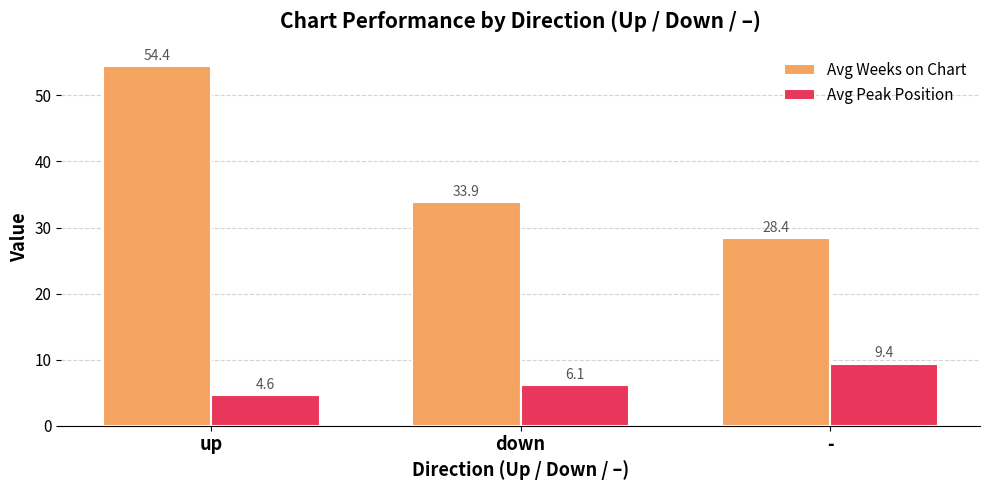

Rank the series by their maximum value, from highest to lowest.

Avg Weeks on Chart, Avg Peak Position